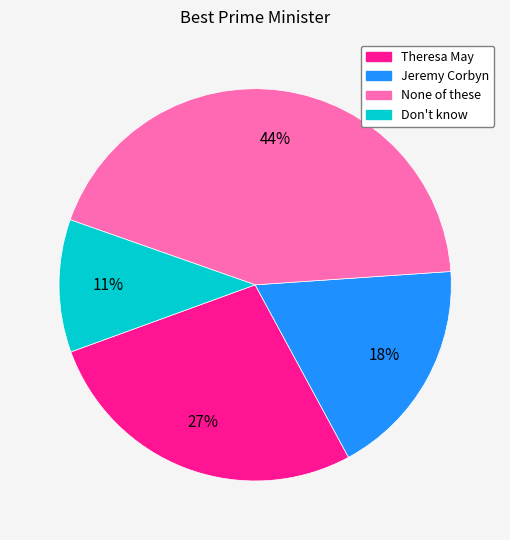

Count the number of slices in the pie.

4